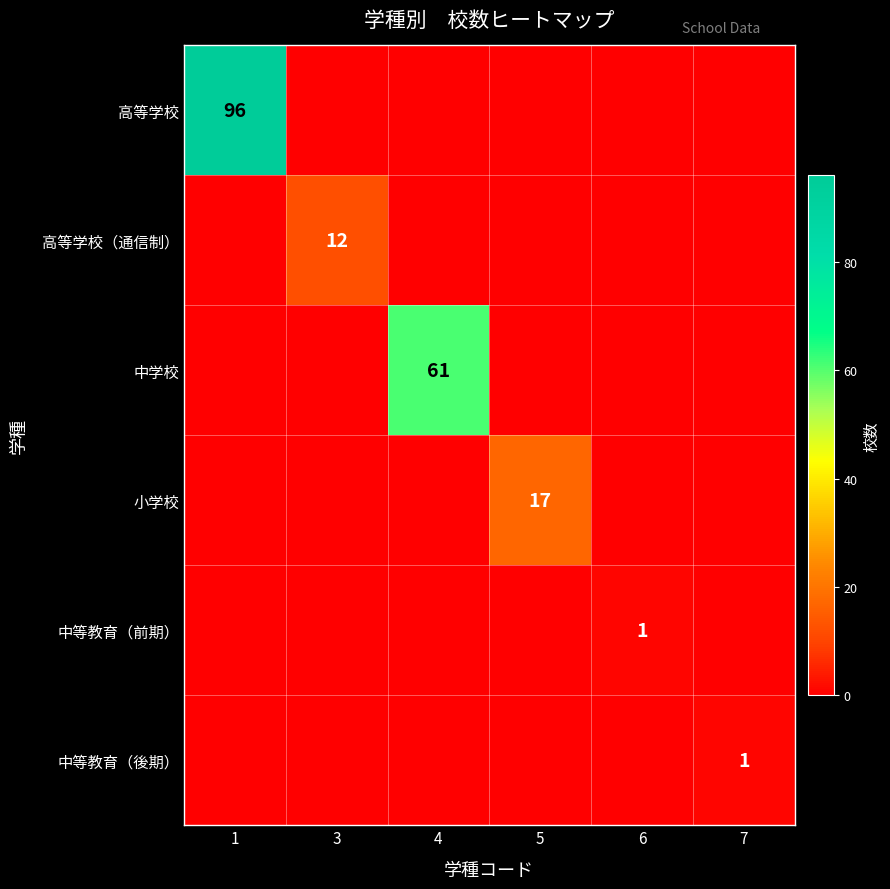

Is it true that 中等教育（後期） equals 2 at 7?

False